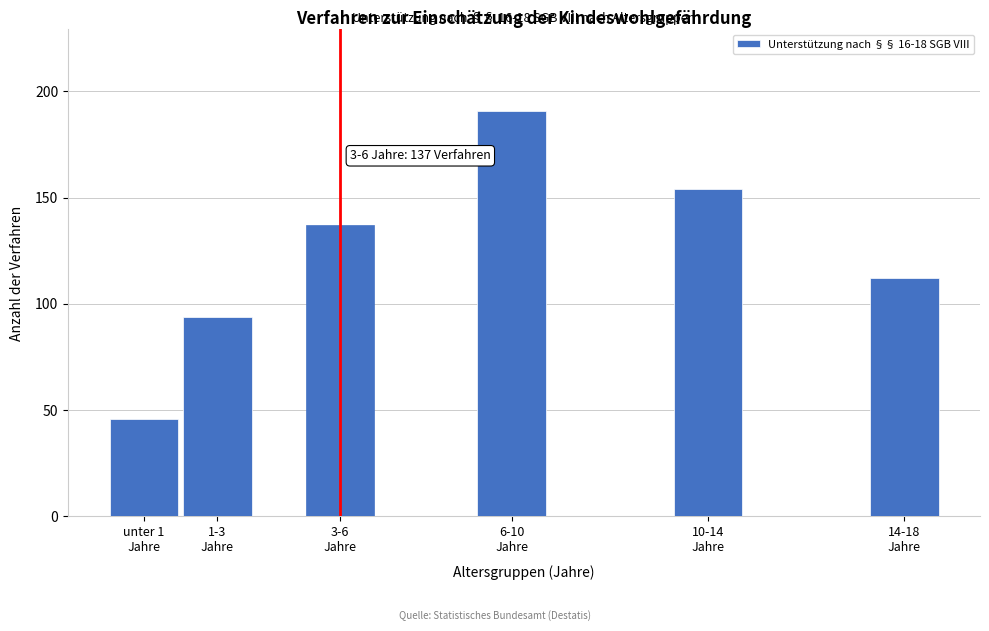

Reading right to left, what are all the values shown in this chart?

112	154	191	137	94	46